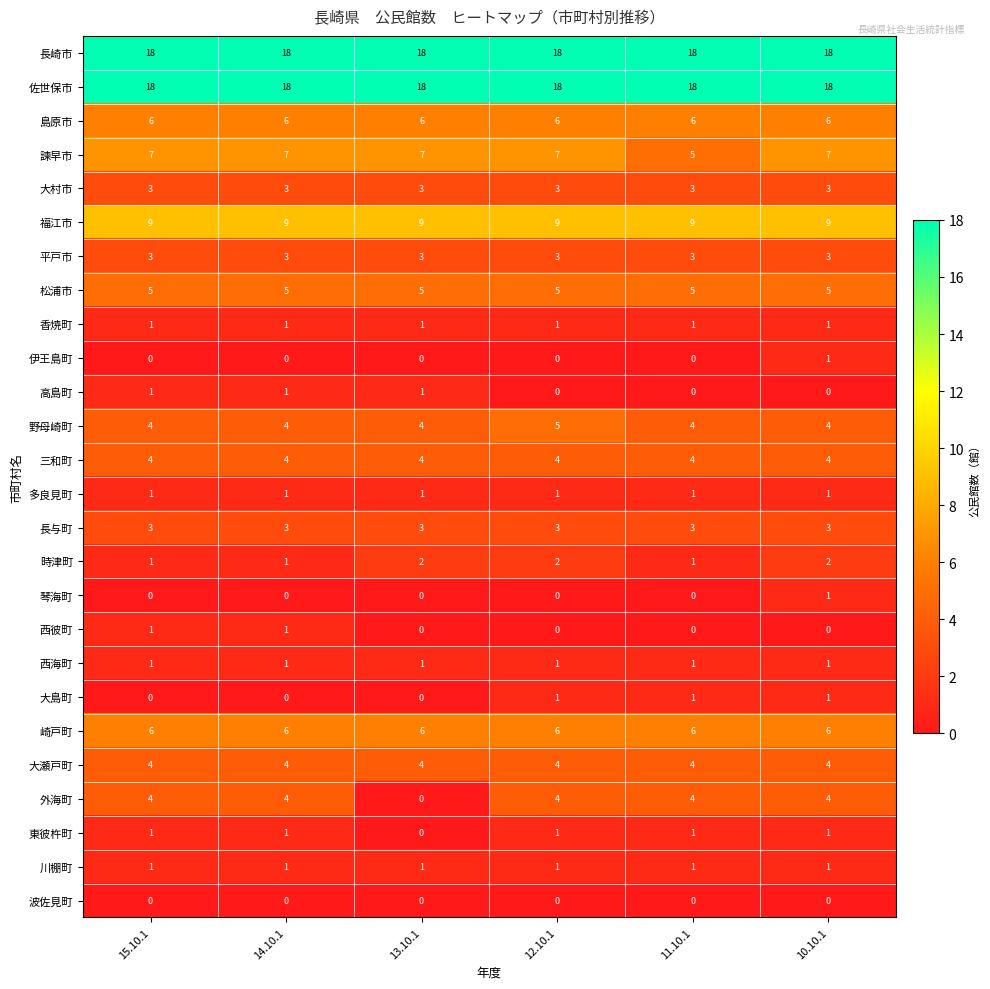

Which category has the highest value in the 琴海町 series?

10.10.1